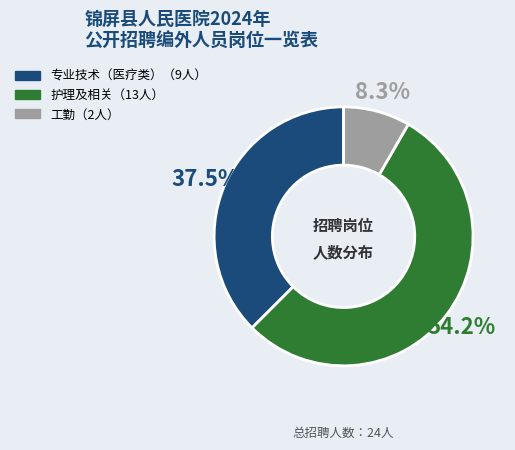

Is there any slice that represents more than half of the pie?

Yes